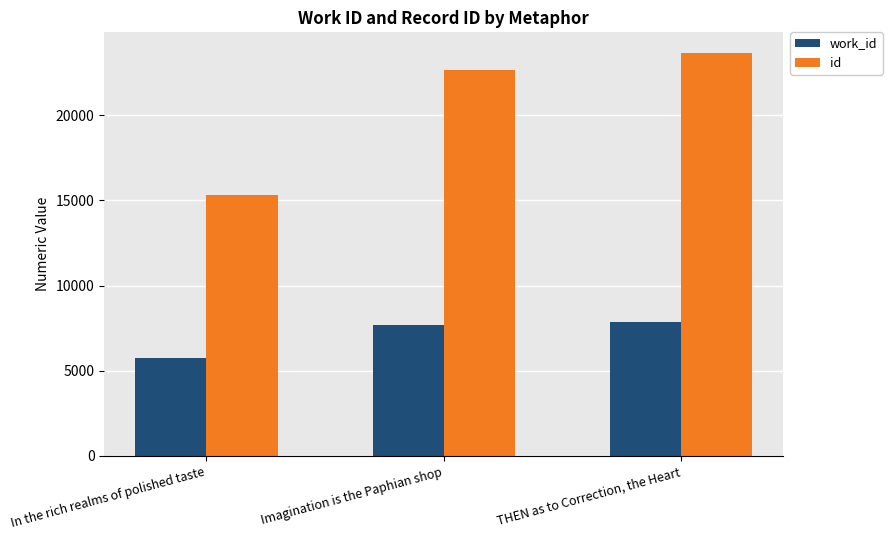

What are all the series names shown in the legend?

work_id, id